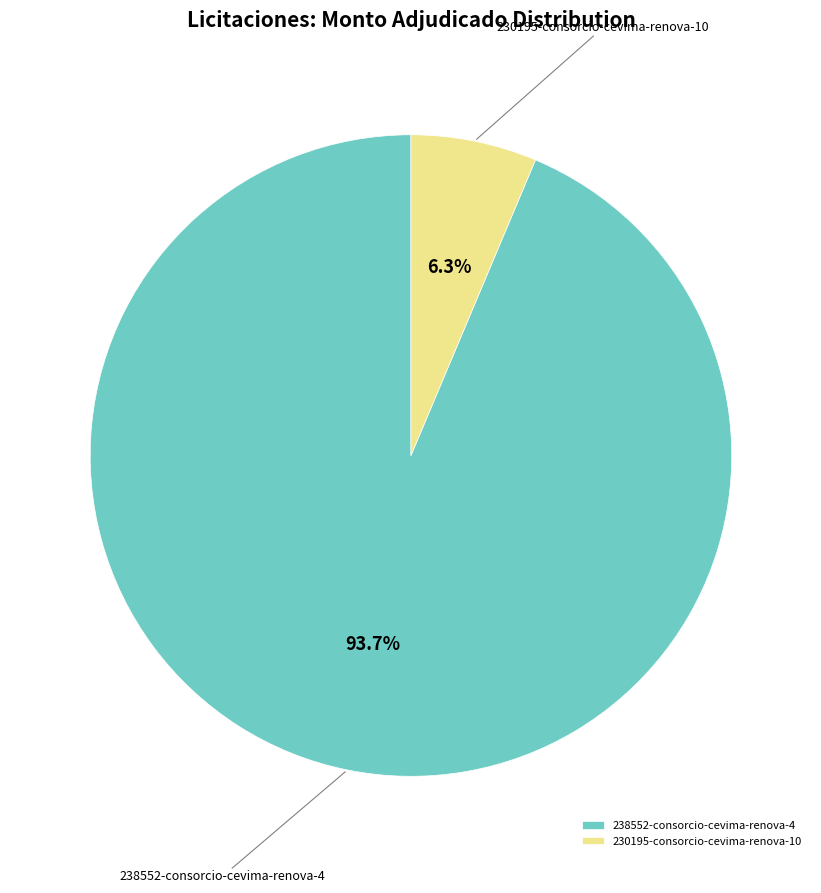

Count the number of slices in the pie.

2